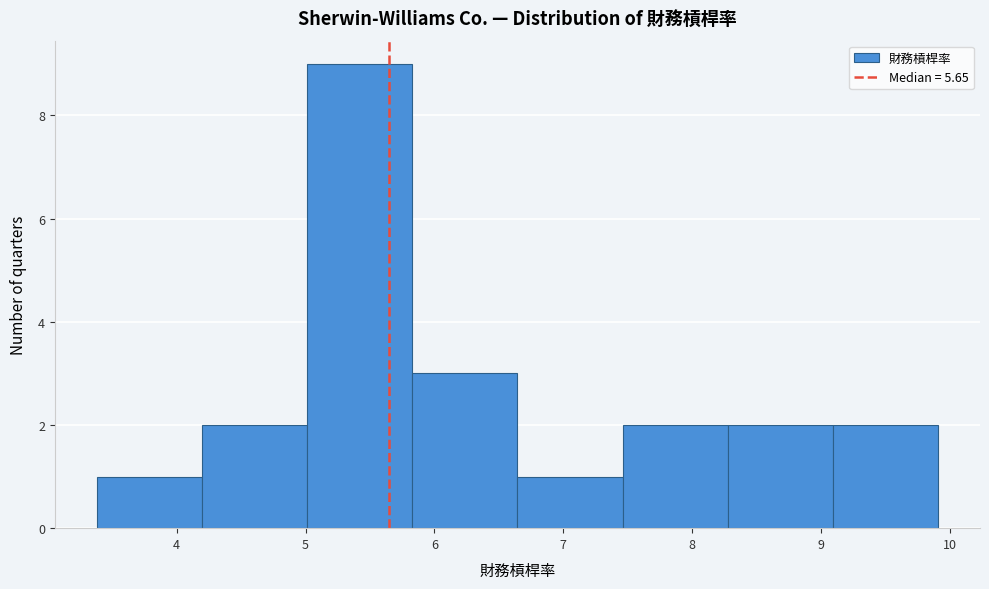

Reading left to right, transcribe this chart: for each bar, give the range it covers on the x-axis and its height. Neither the bar edges nor the heights are printed on the chart, so give them approximately, as read against the axes.

3.4 to 4.2: 1
4.2 to 5.0: 2
5.0 to 5.8: 9
5.8 to 6.6: 3
6.6 to 7.5: 1
7.5 to 8.3: 2
8.3 to 9.1: 2
9.1 to 9.9: 2